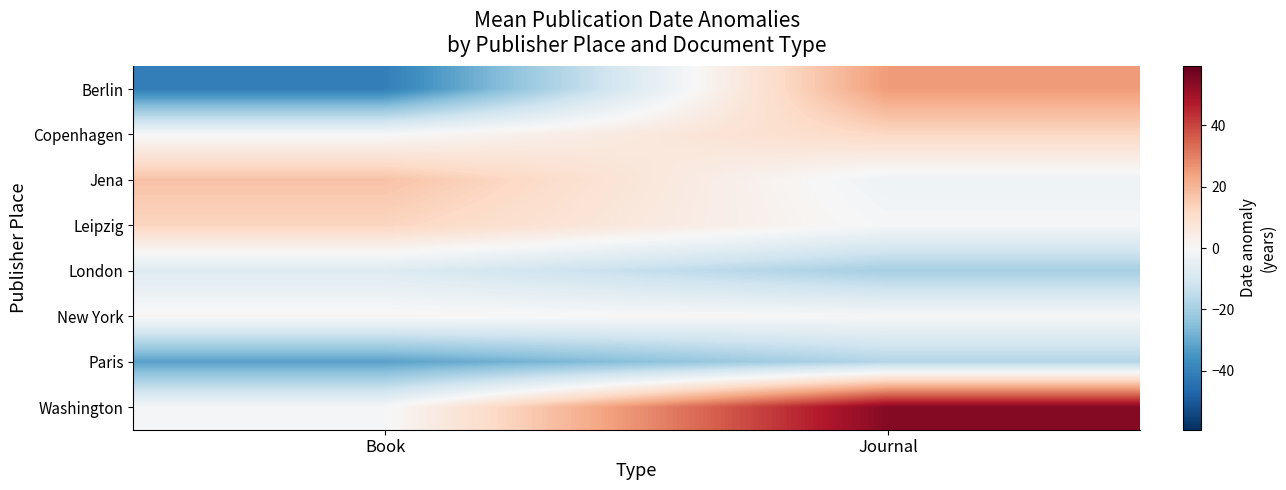

Reading left to right, what are all the values shown in this chart?

Berlin: Book=-40.8	Journal=25.2
Copenhagen: Book=-0.5	Journal=12.2
Jena: Book=17.2	Journal=-2.8
Leipzig: Book=13.0	Journal=-0.8
London: Book=-7.8	Journal=-19.8
New York: Book=0.9	Journal=-0.5
Paris: Book=-32.0	Journal=-17.3
Washington: Book=-0.5	Journal=54.2